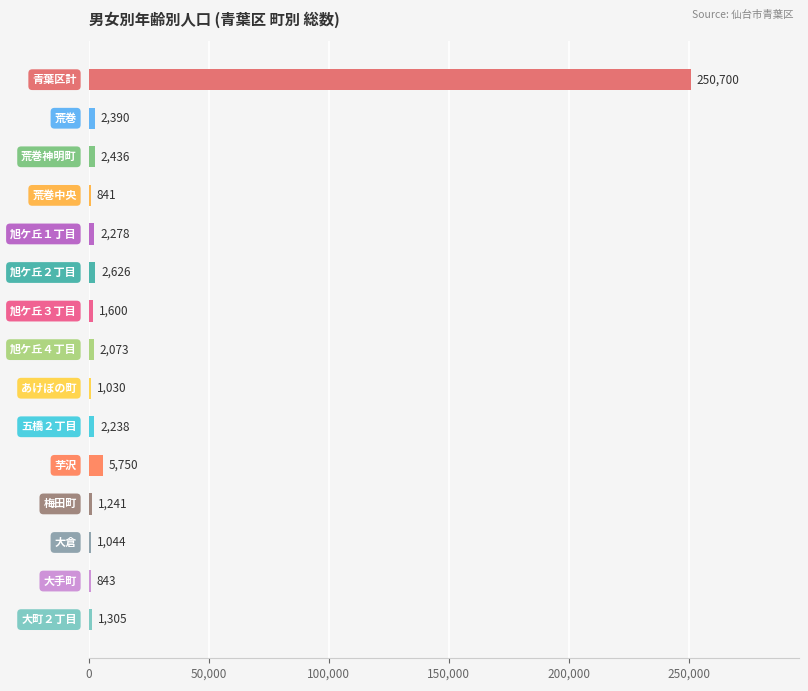

Are the bars grouped side by side (vs. stacked)?

No